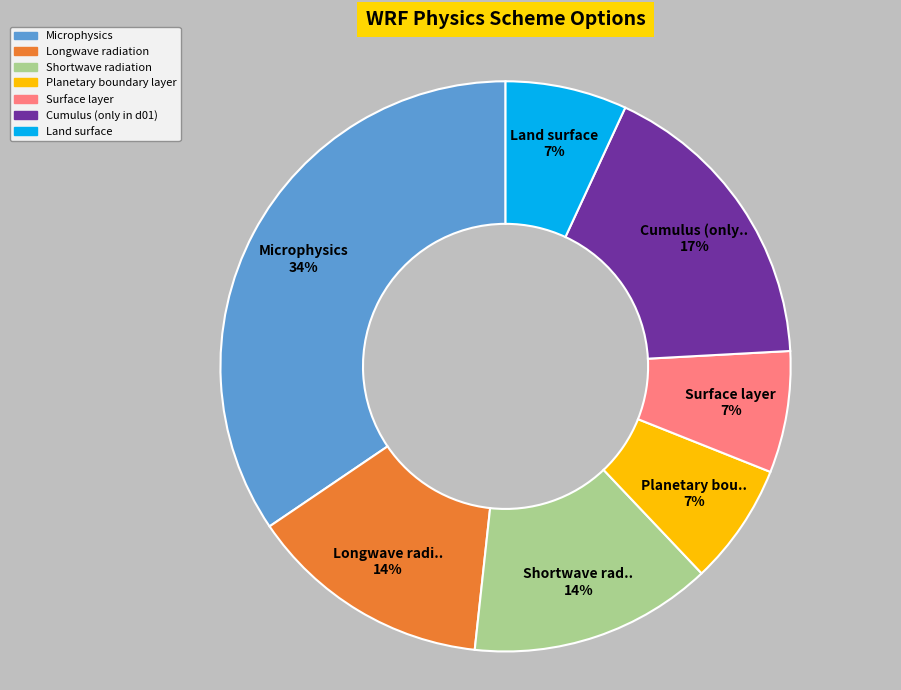

Is it true that Cumulus (only in d01) is 17% of the pie?

True